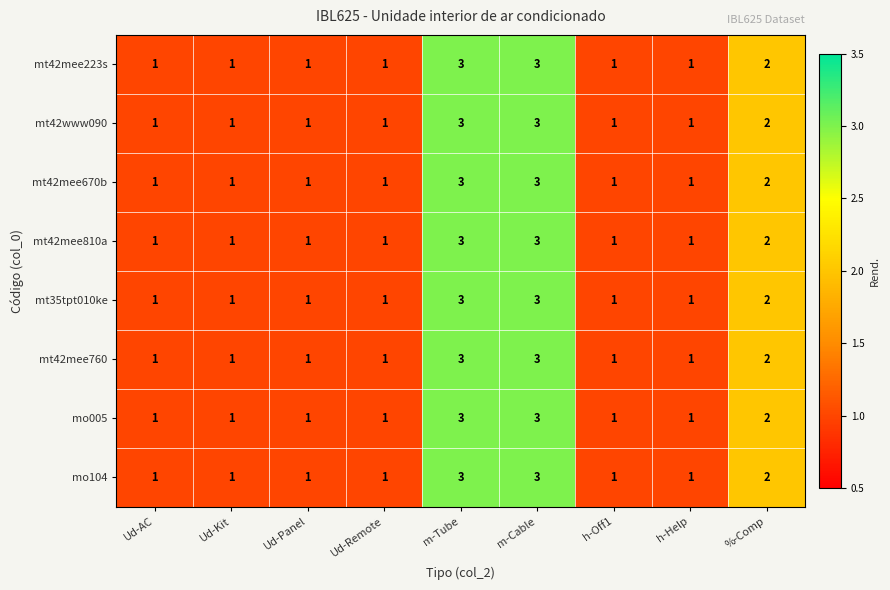

How many data points in mt42mee810a are above 1?

3